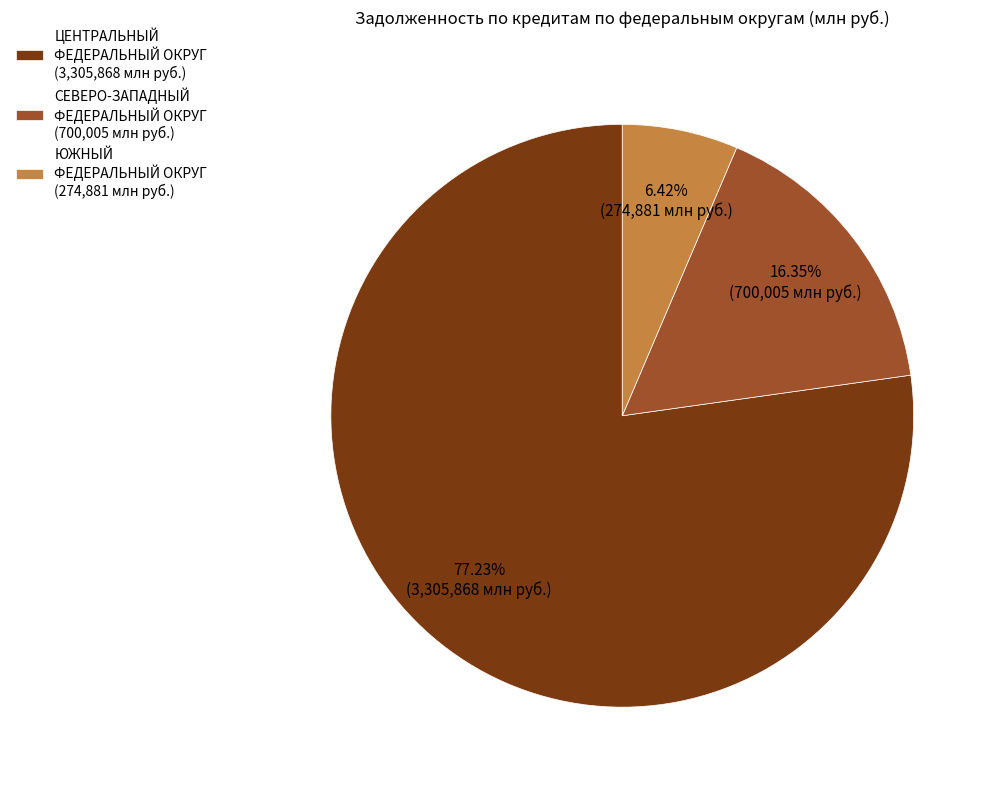

To the nearest percent, what is the difference between the largest and smallest slice percentages?

71%